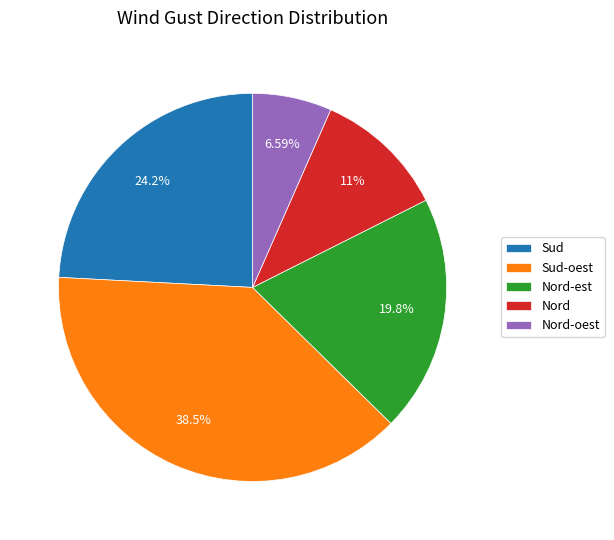

The Nord-est slice represents 27% of the pie. True or false?

False